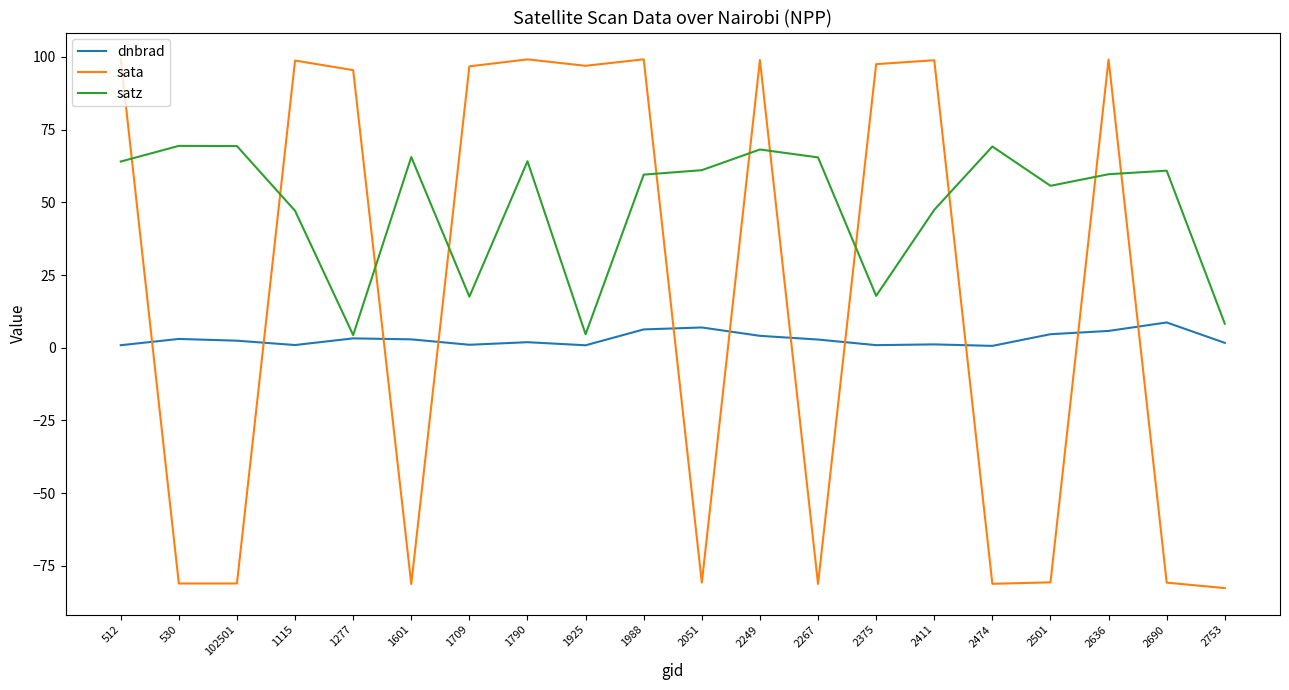

What is the average value of the sata series?

17.5